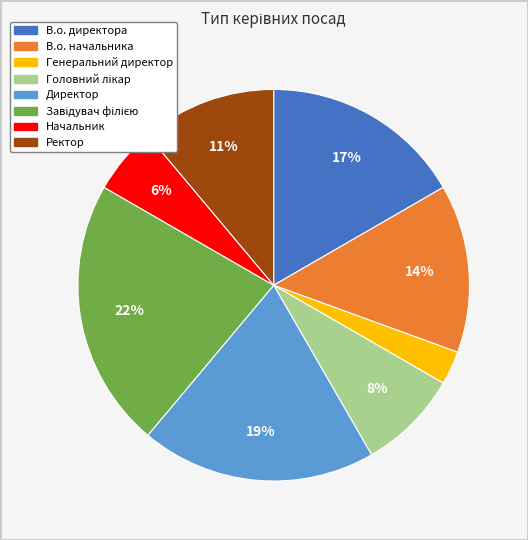

Is there any slice that represents more than half of the pie?

No